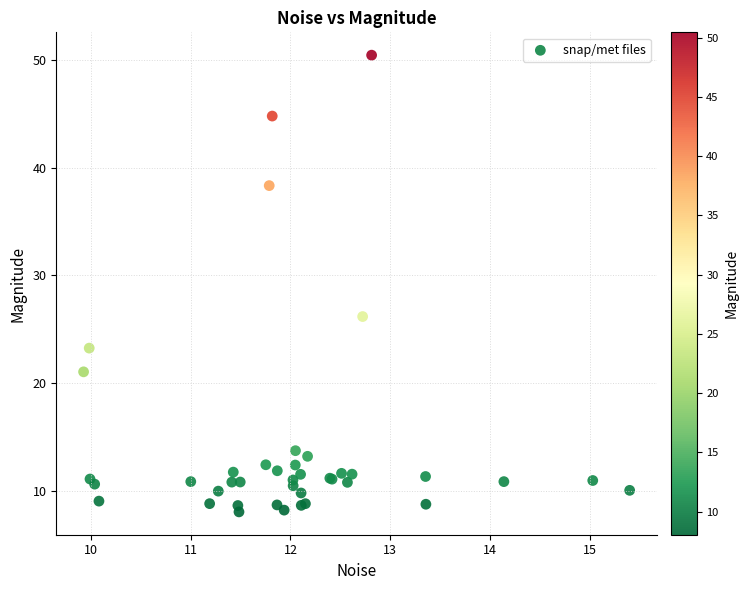

What Y value in the scatter plot is closest to 29?

26.2